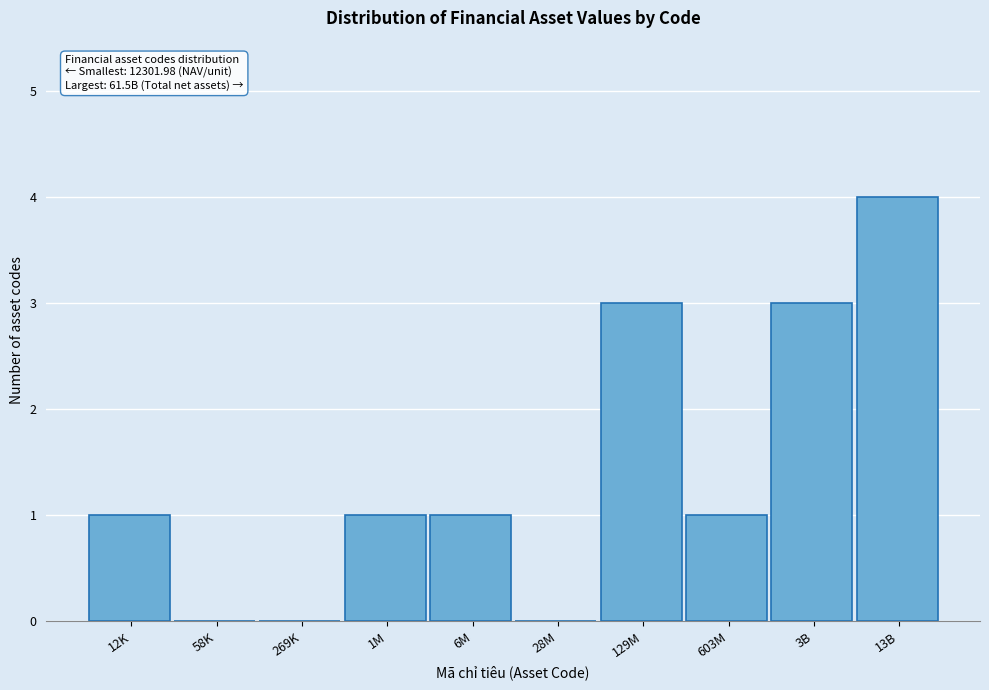

Reading right to left, what are all the values shown in this chart?

13B=4	3B=3	603M=1	129M=3	28M=0	6M=1	1M=1	269K=0	58K=0	12K=1